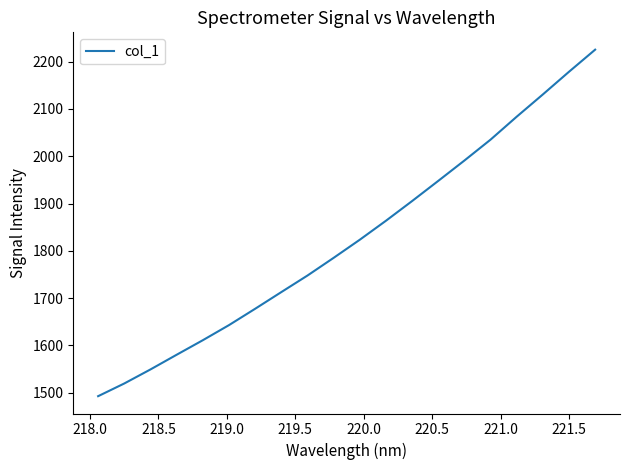

How many lines are shown in the chart?

1